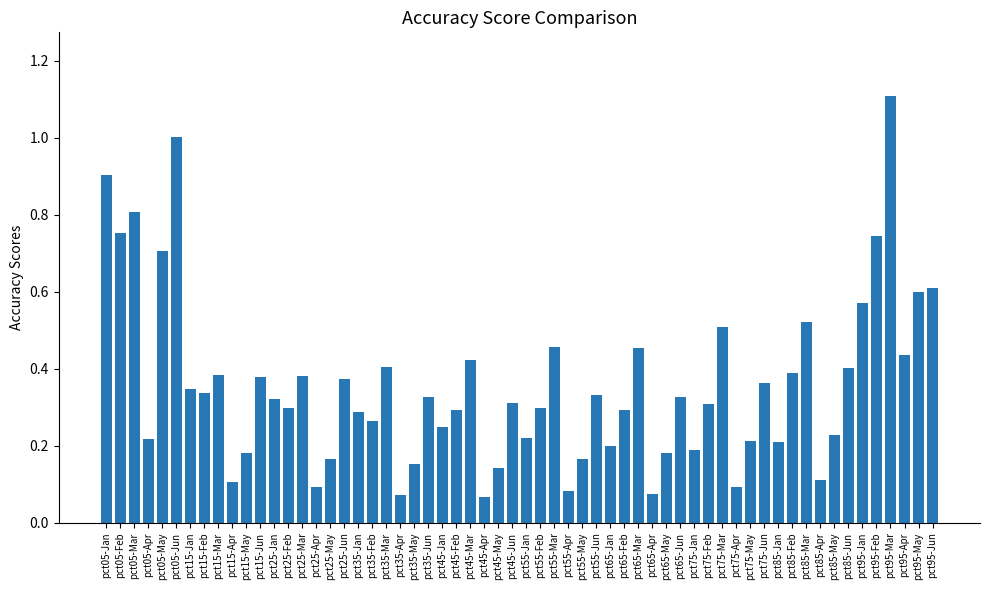

What is the change in value from pct15-Jan to pct95-Mar?

+0.8